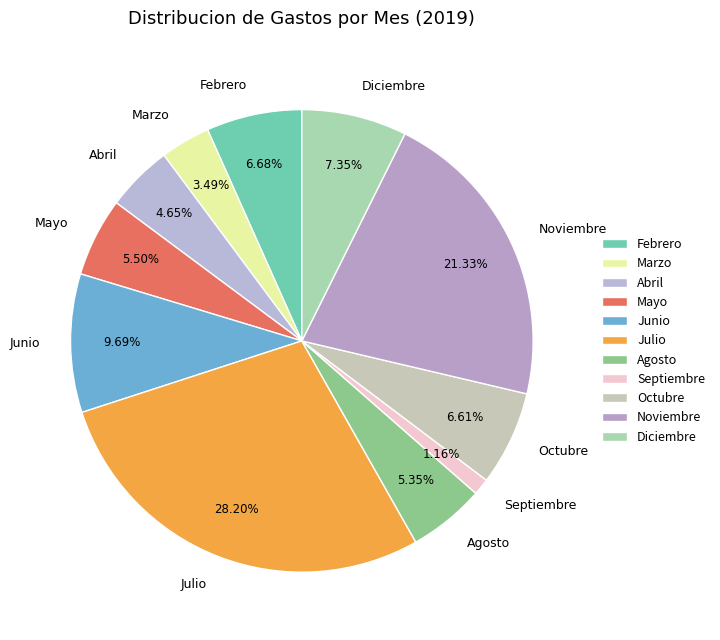

What percentage is the Abril slice, to the nearest percent?

5%